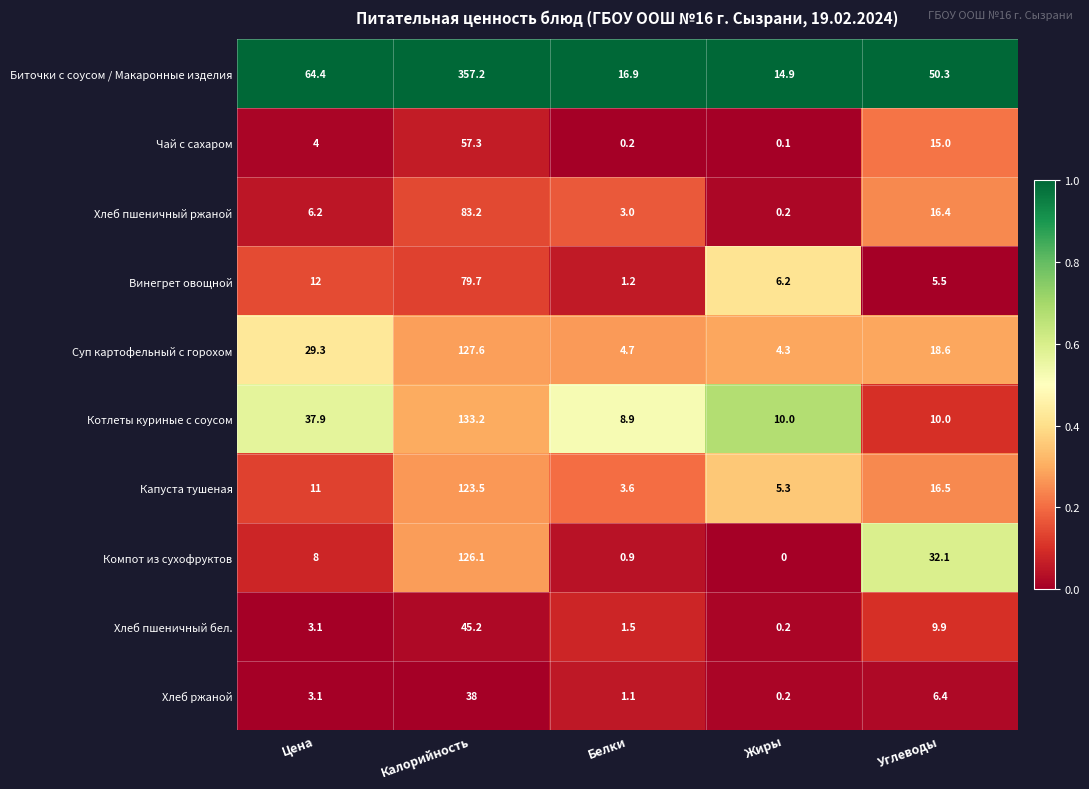

How many data points does each series have?

5